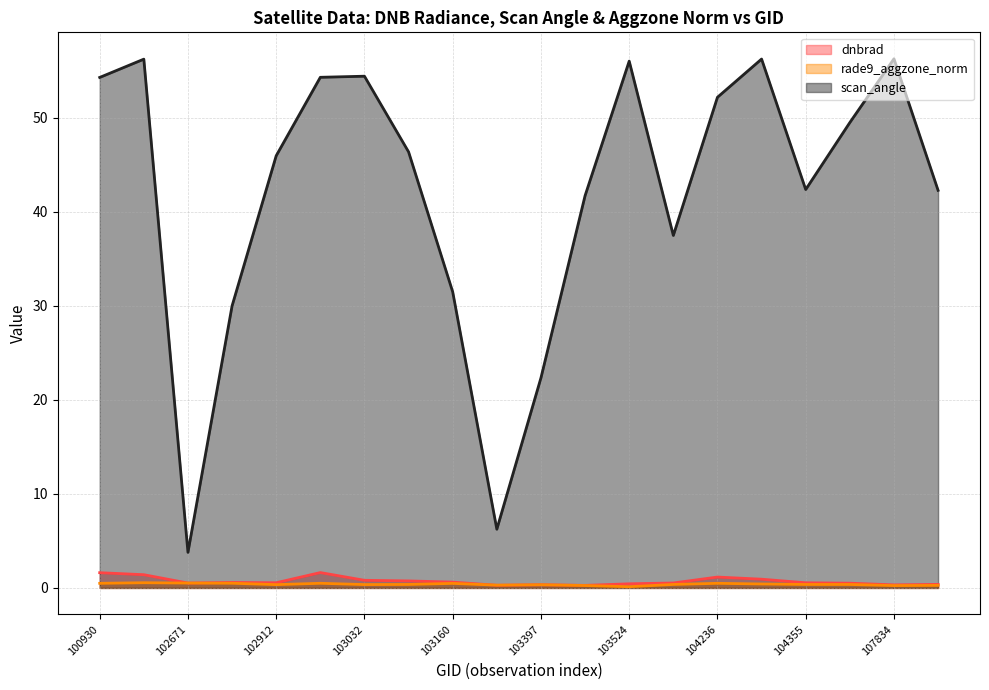

True or false: scan_angle and dnbrad cross at least once.

False